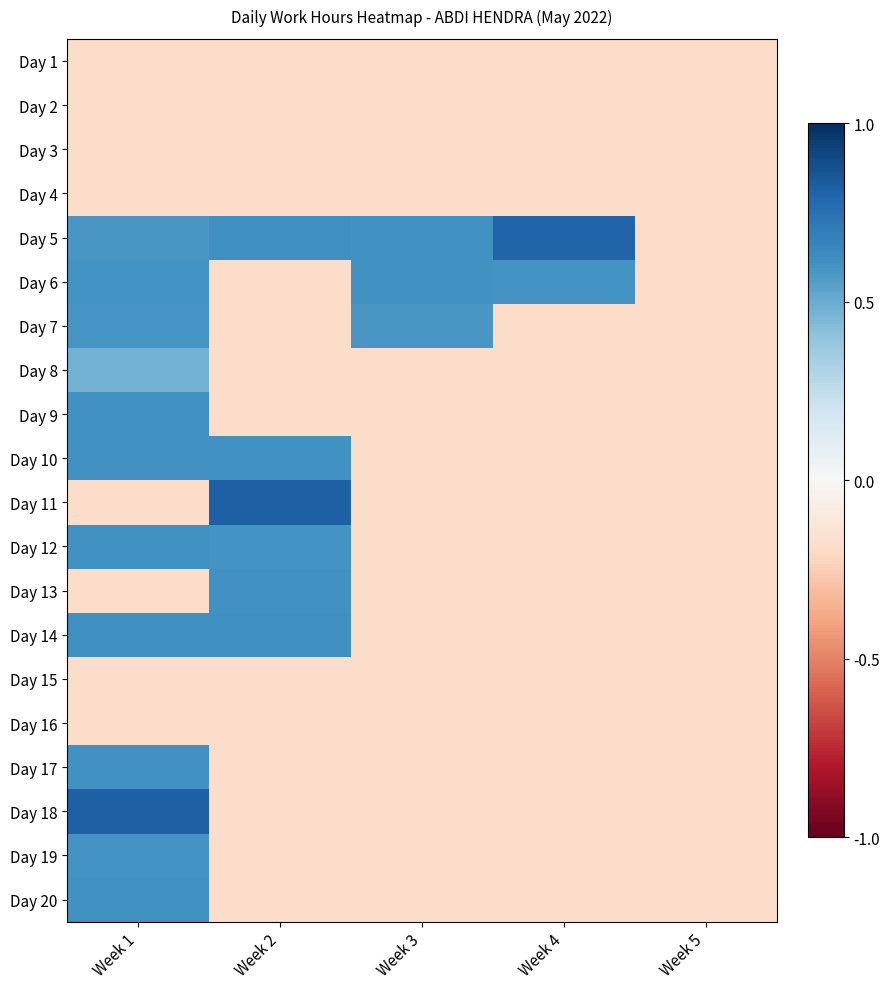

Reading right to left, extract all data points from this chart.

Day 1: Week 5=-0.2	Week 4=-0.2	Week 3=-0.2	Week 2=-0.2	Week 1=-0.2
Day 2: Week 5=-0.2	Week 4=-0.2	Week 3=-0.2	Week 2=-0.2	Week 1=-0.2
Day 3: Week 5=-0.2	Week 4=-0.2	Week 3=-0.2	Week 2=-0.2	Week 1=-0.2
Day 4: Week 5=-0.2	Week 4=-0.2	Week 3=-0.2	Week 2=-0.2	Week 1=-0.2
Day 5: Week 5=-0.2	Week 4=0.8	Week 3=0.6	Week 2=0.6	Week 1=0.6
Day 6: Week 5=-0.2	Week 4=0.6	Week 3=0.6	Week 2=-0.2	Week 1=0.6
Day 7: Week 5=-0.2	Week 4=-0.2	Week 3=0.6	Week 2=-0.2	Week 1=0.6
Day 8: Week 5=-0.2	Week 4=-0.2	Week 3=-0.2	Week 2=-0.2	Week 1=0.5
Day 9: Week 5=-0.2	Week 4=-0.2	Week 3=-0.2	Week 2=-0.2	Week 1=0.6
Day 10: Week 5=-0.2	Week 4=-0.2	Week 3=-0.2	Week 2=0.6	Week 1=0.6
Day 11: Week 5=-0.2	Week 4=-0.2	Week 3=-0.2	Week 2=0.8	Week 1=-0.2
Day 12: Week 5=-0.2	Week 4=-0.2	Week 3=-0.2	Week 2=0.6	Week 1=0.6
Day 13: Week 5=-0.2	Week 4=-0.2	Week 3=-0.2	Week 2=0.6	Week 1=-0.2
Day 14: Week 5=-0.2	Week 4=-0.2	Week 3=-0.2	Week 2=0.6	Week 1=0.6
Day 15: Week 5=-0.2	Week 4=-0.2	Week 3=-0.2	Week 2=-0.2	Week 1=-0.2
Day 16: Week 5=-0.2	Week 4=-0.2	Week 3=-0.2	Week 2=-0.2	Week 1=-0.2
Day 17: Week 5=-0.2	Week 4=-0.2	Week 3=-0.2	Week 2=-0.2	Week 1=0.6
Day 18: Week 5=-0.2	Week 4=-0.2	Week 3=-0.2	Week 2=-0.2	Week 1=0.8
Day 19: Week 5=-0.2	Week 4=-0.2	Week 3=-0.2	Week 2=-0.2	Week 1=0.6
Day 20: Week 5=-0.2	Week 4=-0.2	Week 3=-0.2	Week 2=-0.2	Week 1=0.6